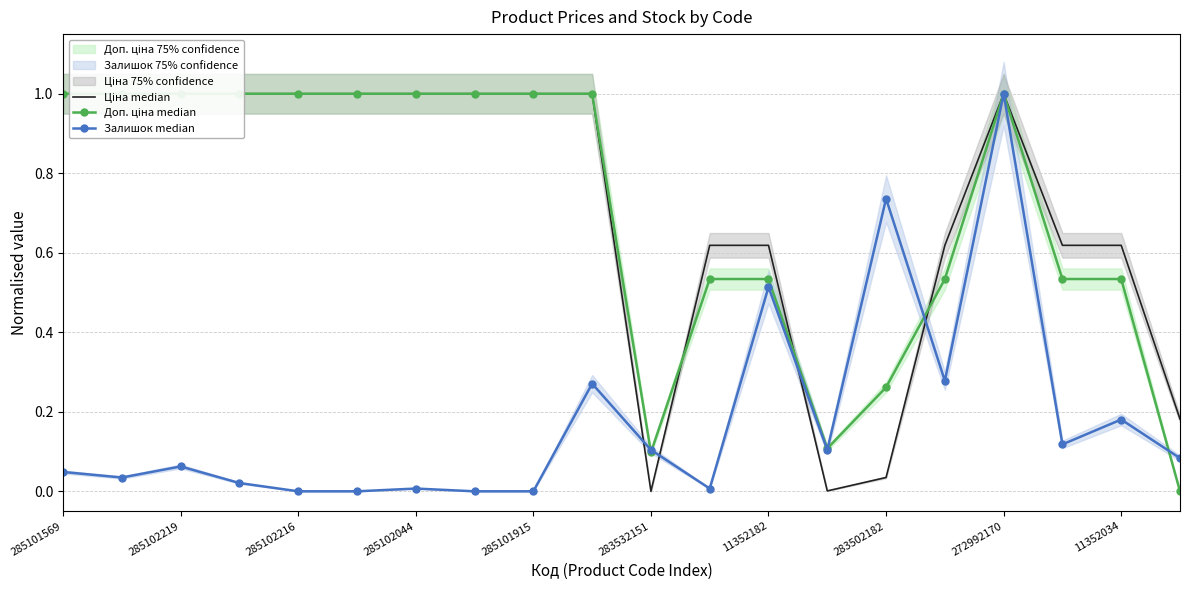

True or false: Залишок median has more than 2 interior local peaks.

True